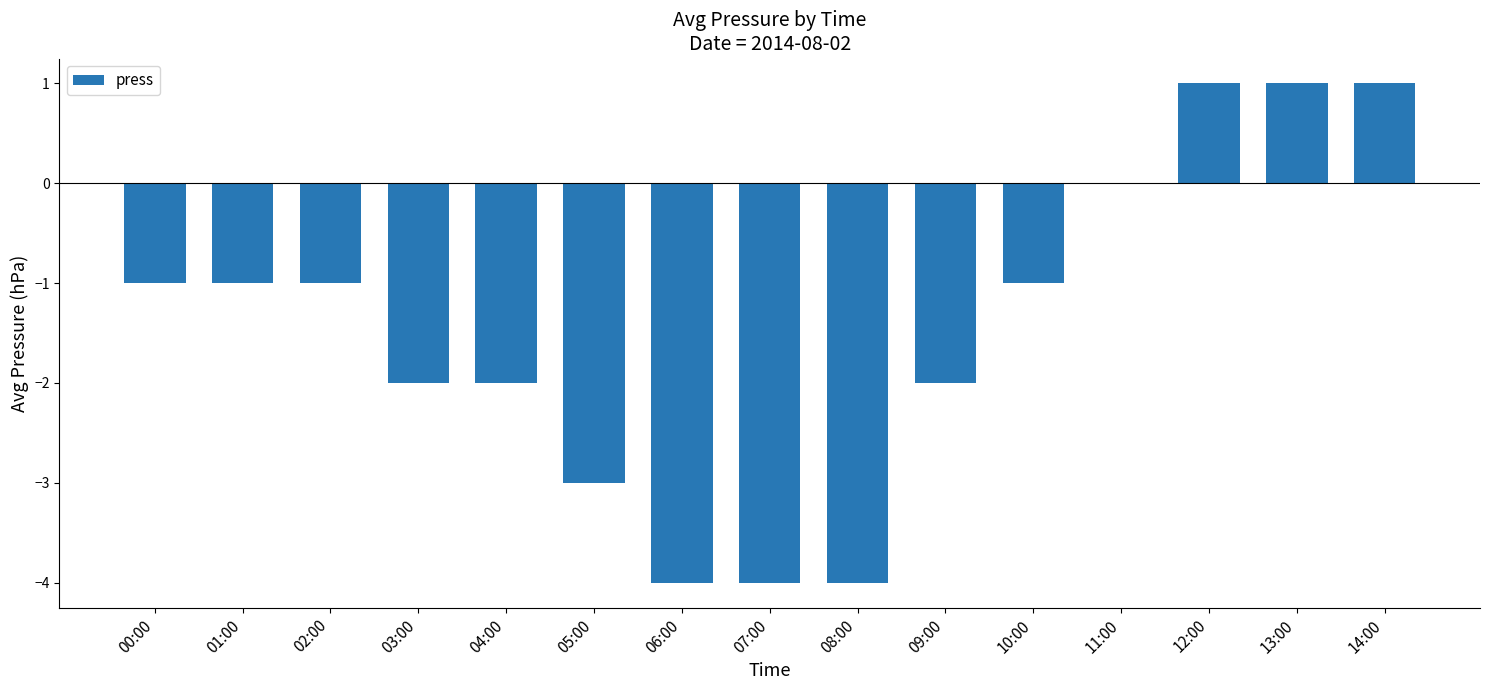

The value at 13:00 is 1. True or false?

True